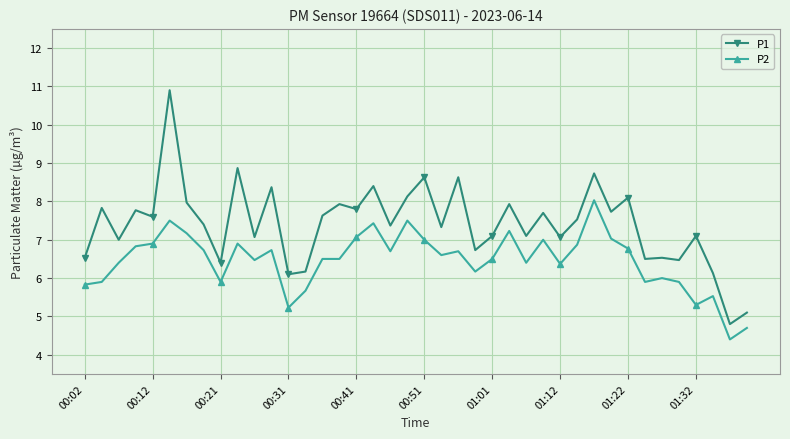

Which series has the largest range (max minus min)?

P1